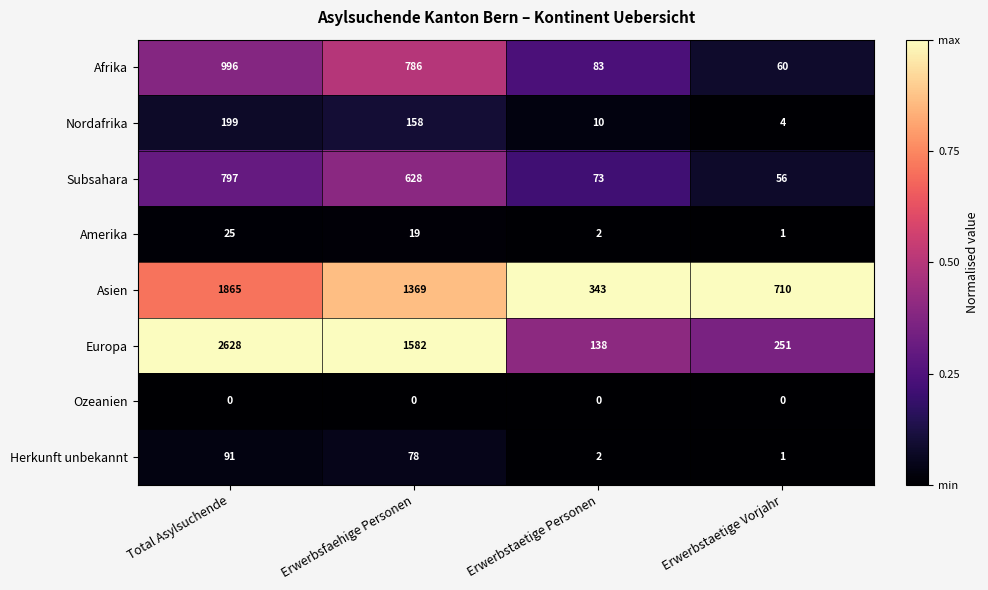

Where is Amerika nearest to the value 13?

Erwerbsfaehige Personen